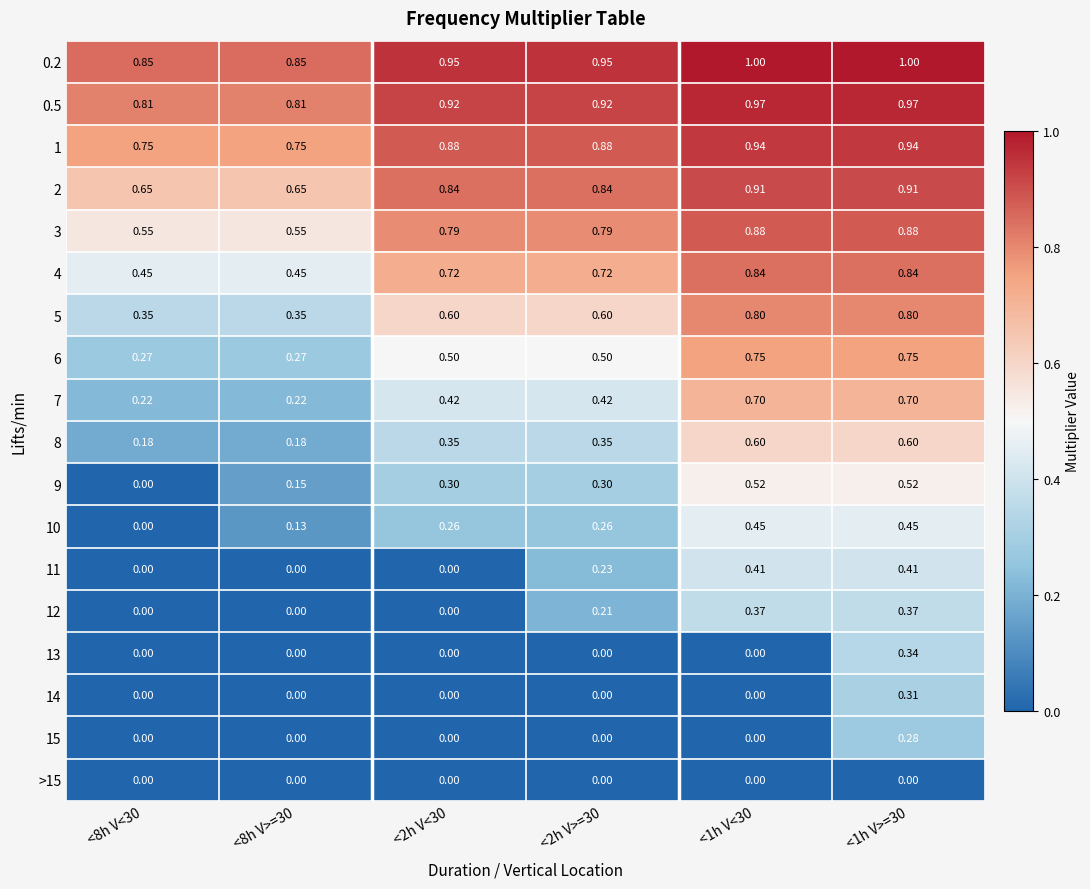

Count the number of data series in this chart.

18